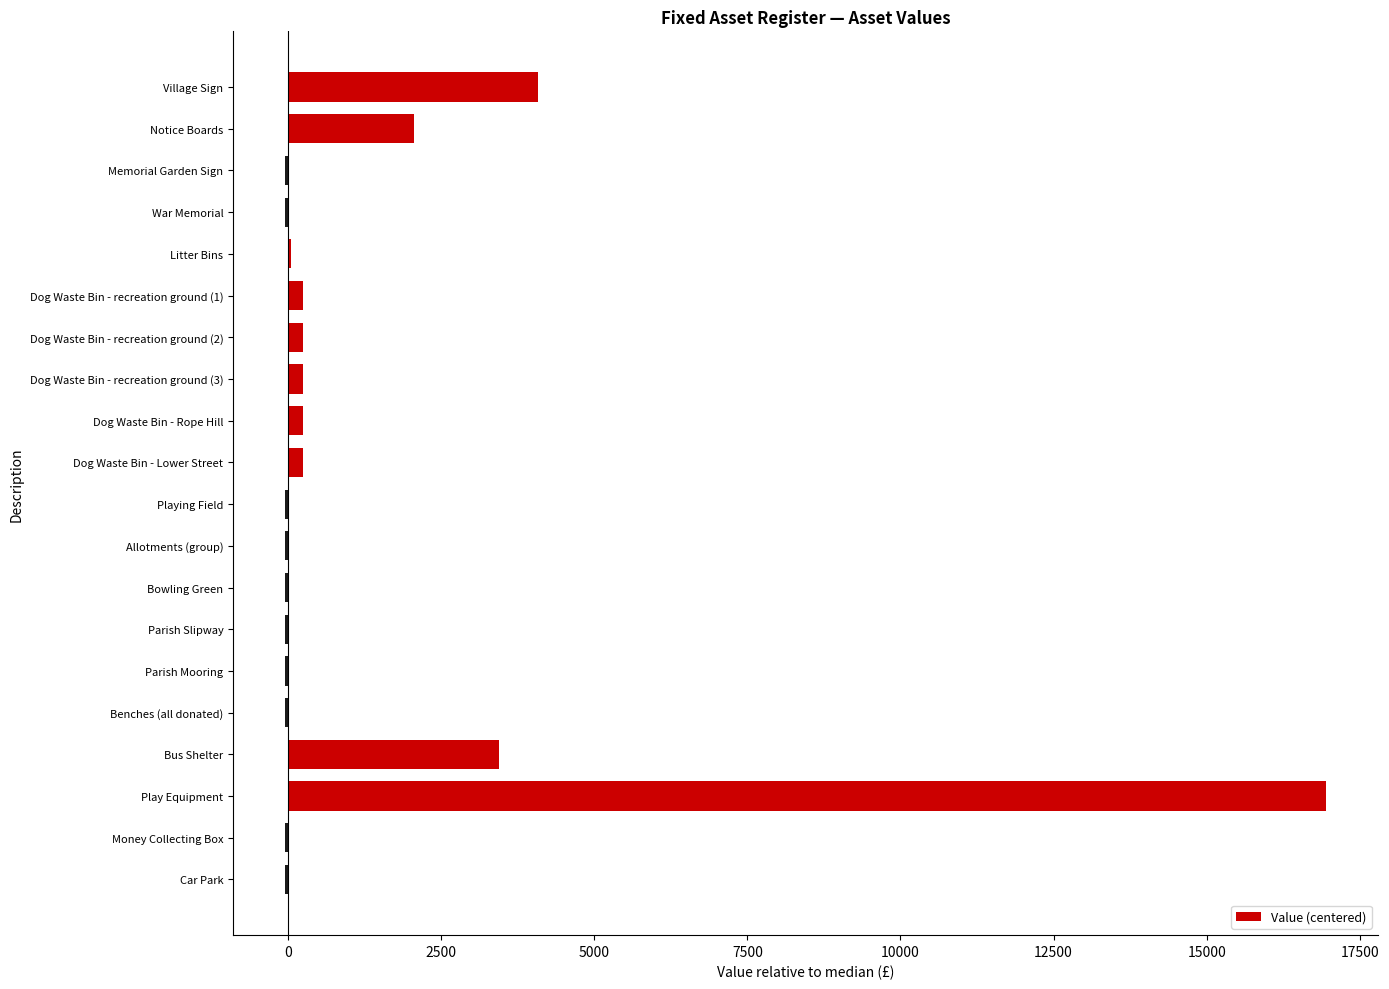

What is the maximum value shown in the chart?

16949.5